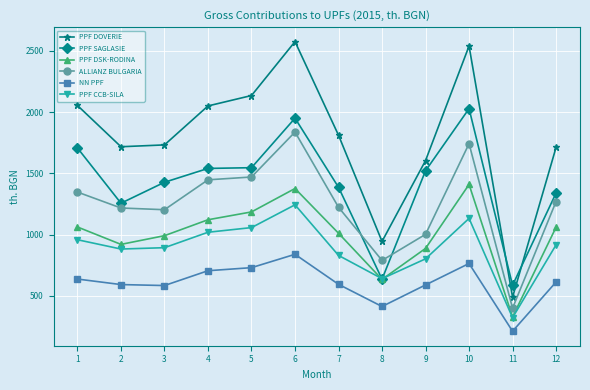

True or false: NN PPF has more than 1 points higher than both neighbors.

True